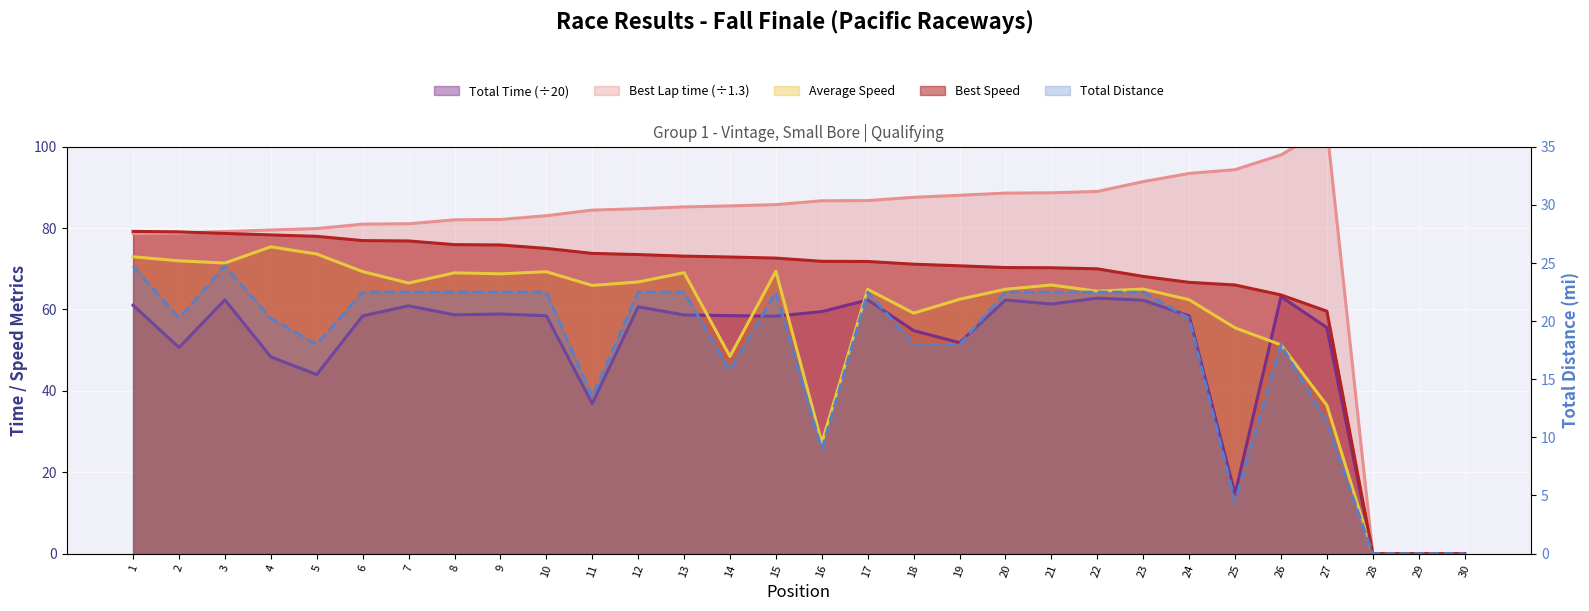

At which label does Total Time reach its minimum?

28